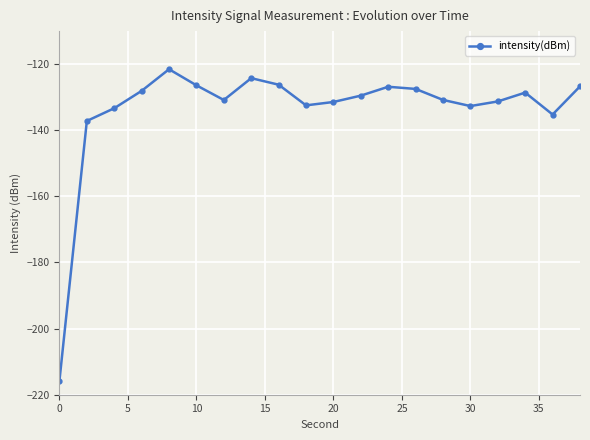

How many lines are shown in the chart?

1